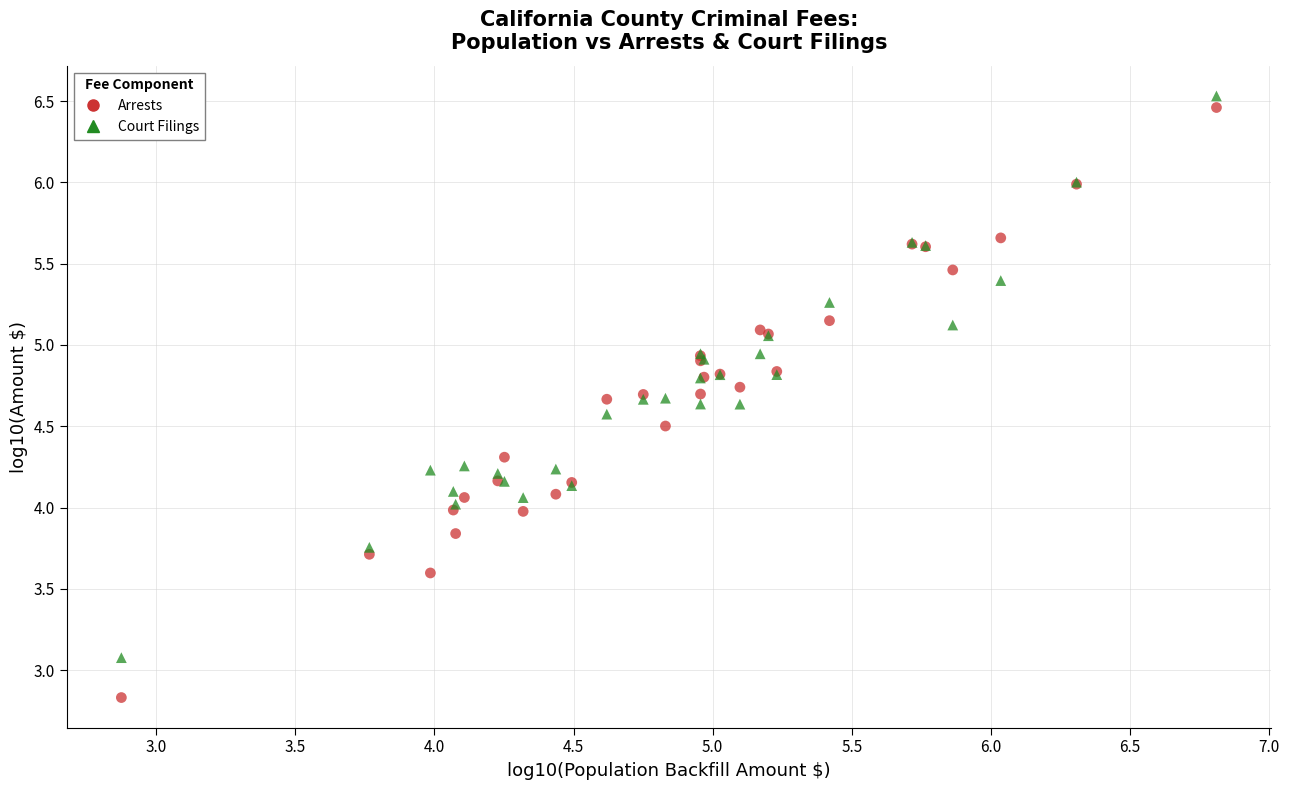

Which series reaches the minimum Y coordinate?

Arrests